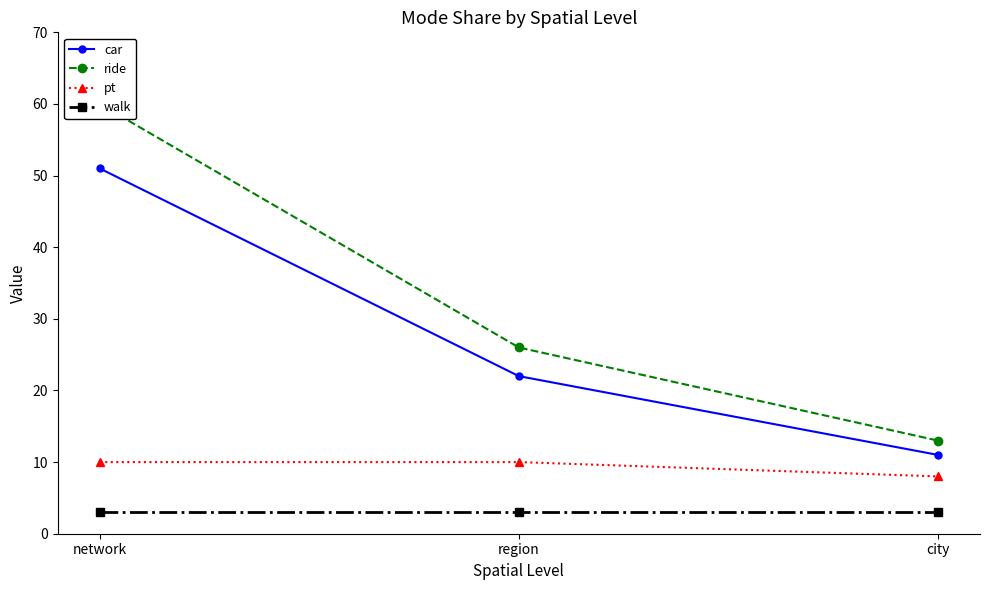

Which series changed the most between network and city?

ride